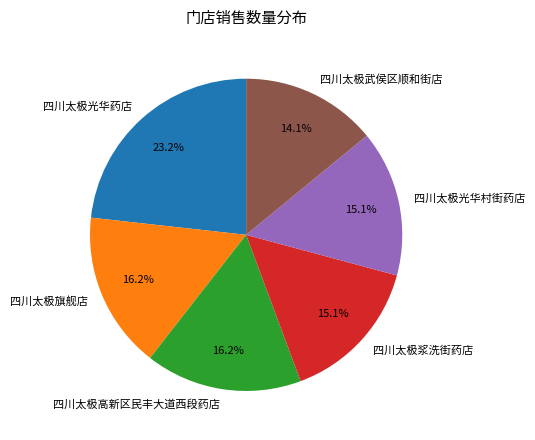

Which has a higher value, 四川太极高新区民丰大道西段药店 or 四川太极武侯区顺和街店?

四川太极高新区民丰大道西段药店